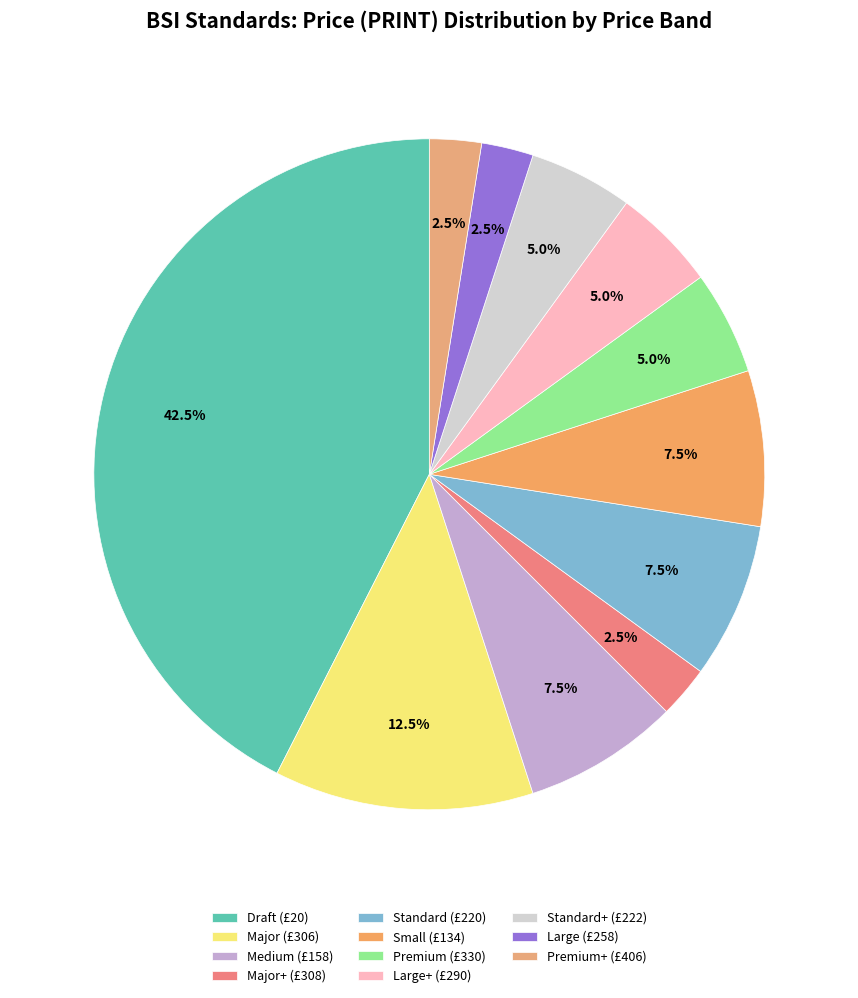

Count the number of slices in the pie.

11